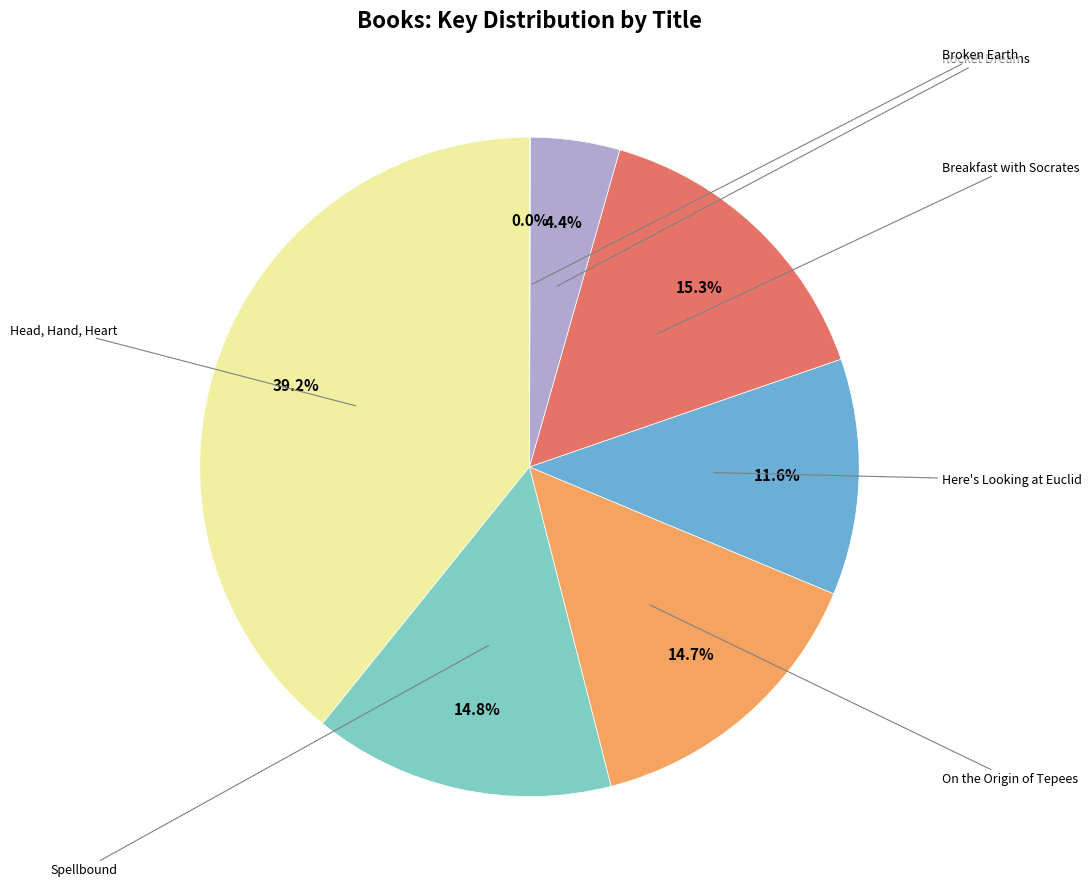

Do Rocket Dreams and Broken Earth together represent more than half of the pie?

No